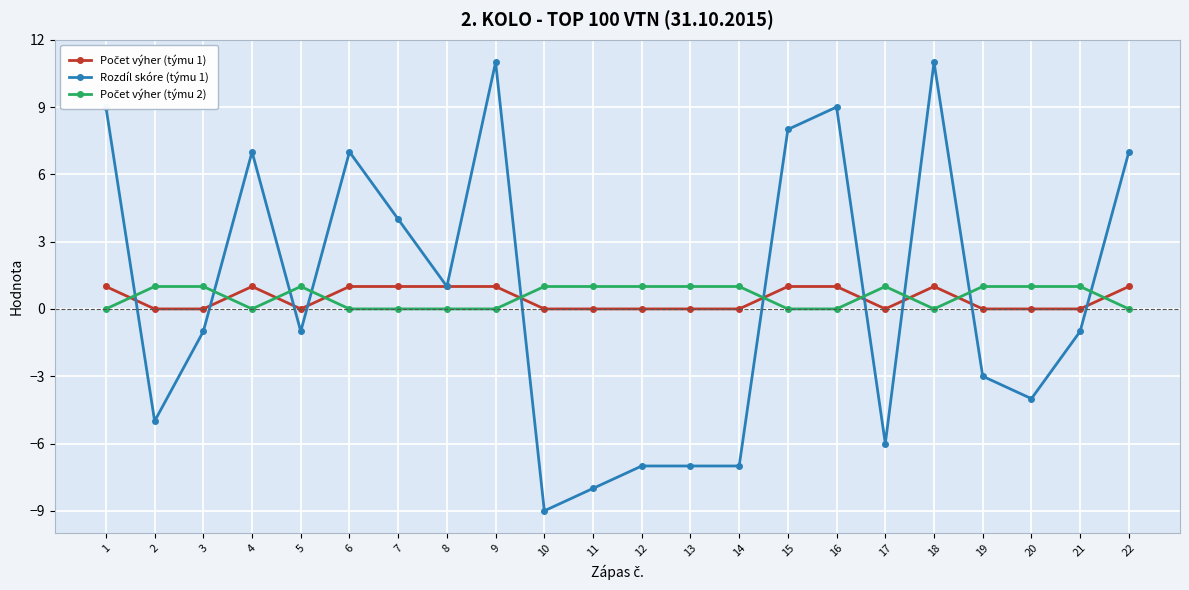

How many categories are shown in the chart?

22